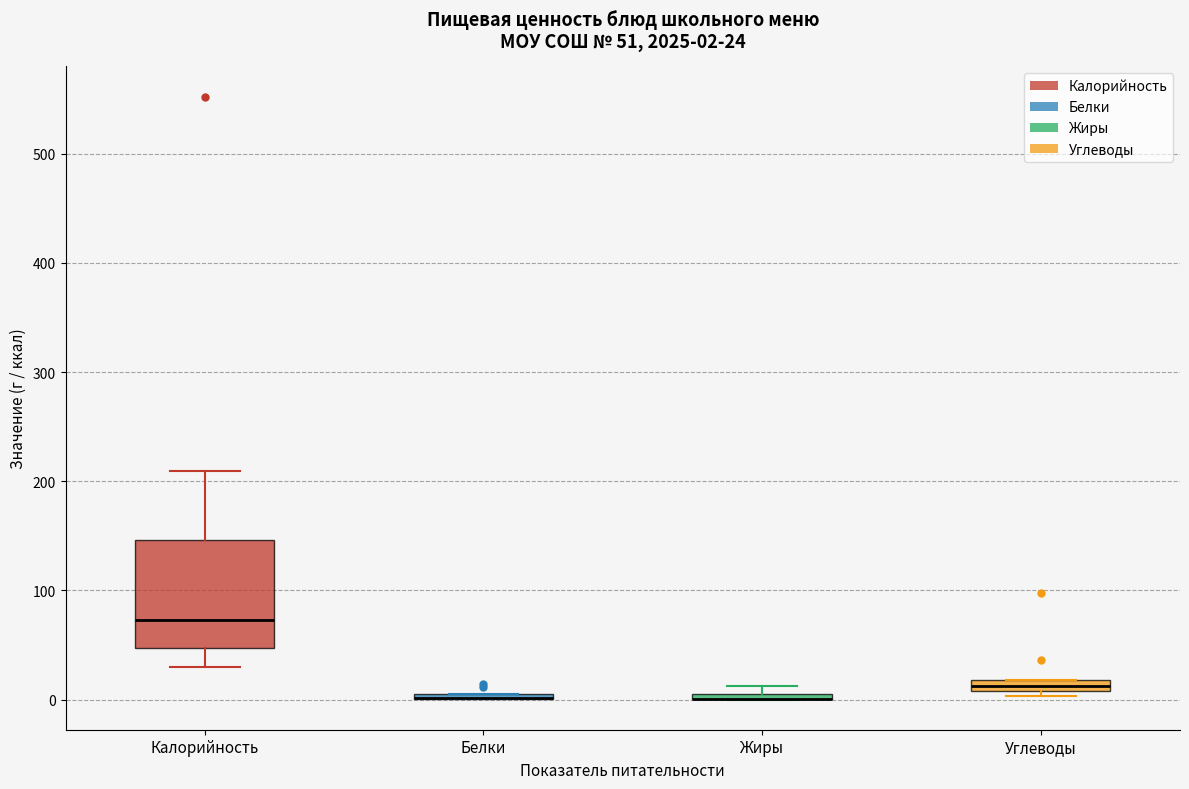

Comparing the boxes themselves (not the whiskers), which one is the tallest?

Калорийность